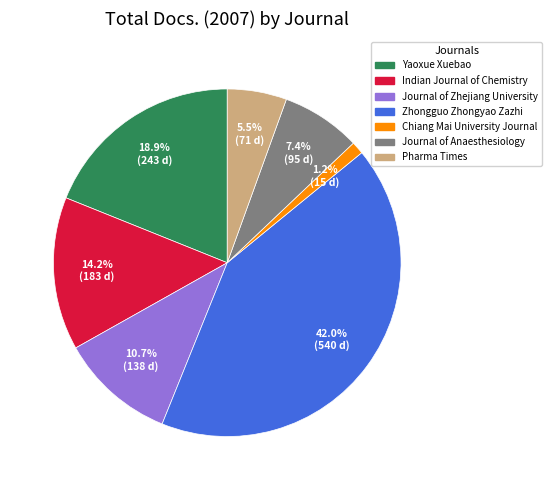

What is the largest slice in the pie chart?

Zhongguo Zhongyao Zazhi